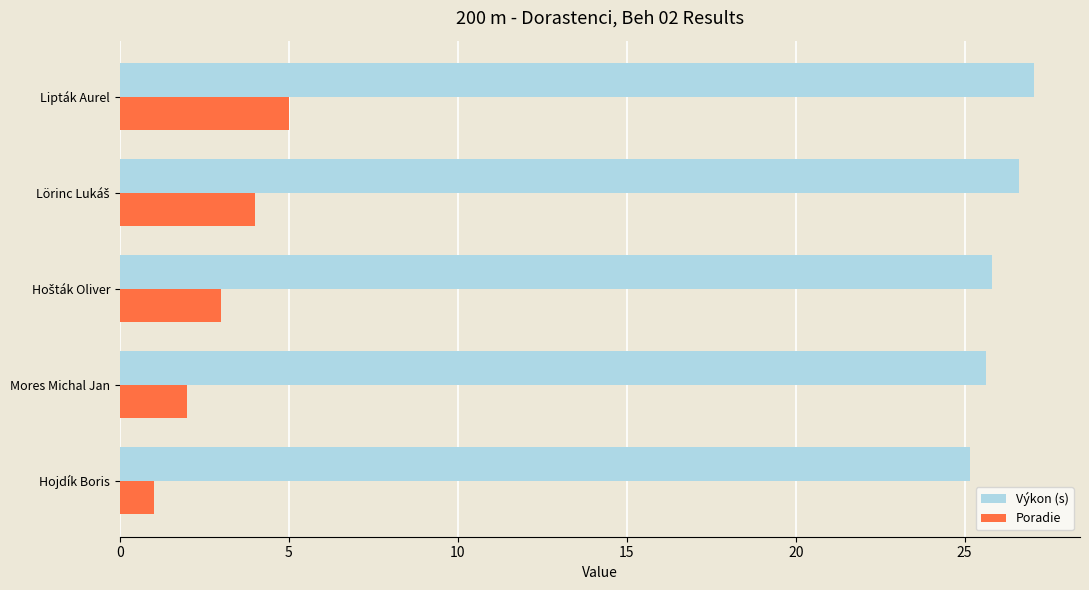

True or false: Poradie has a value of 7.2 at Lipták Aurel.

False